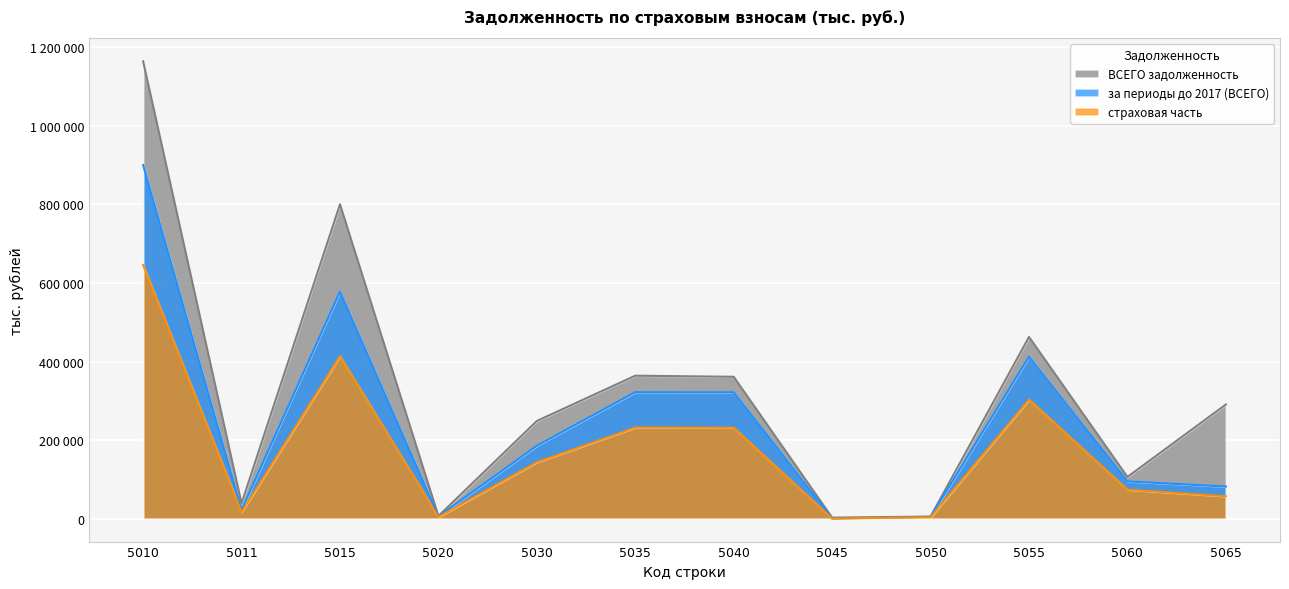

At how many categories does at least one series exceed 782680?

2